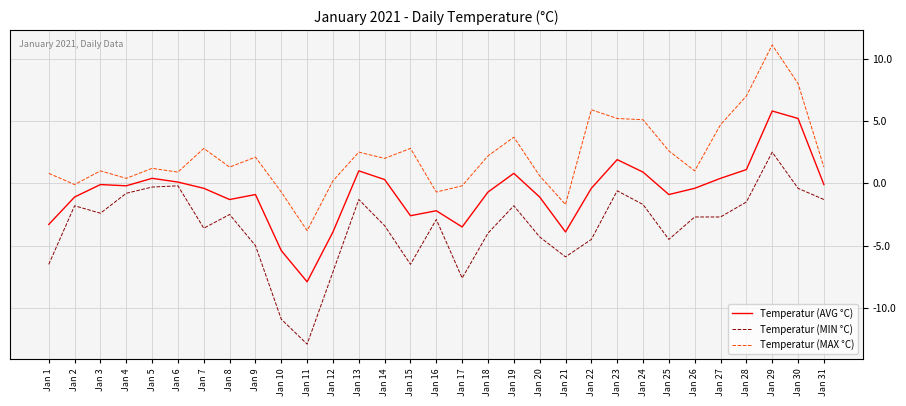

What is the sum of all Temperatur (AVG °C) values?

-22.4